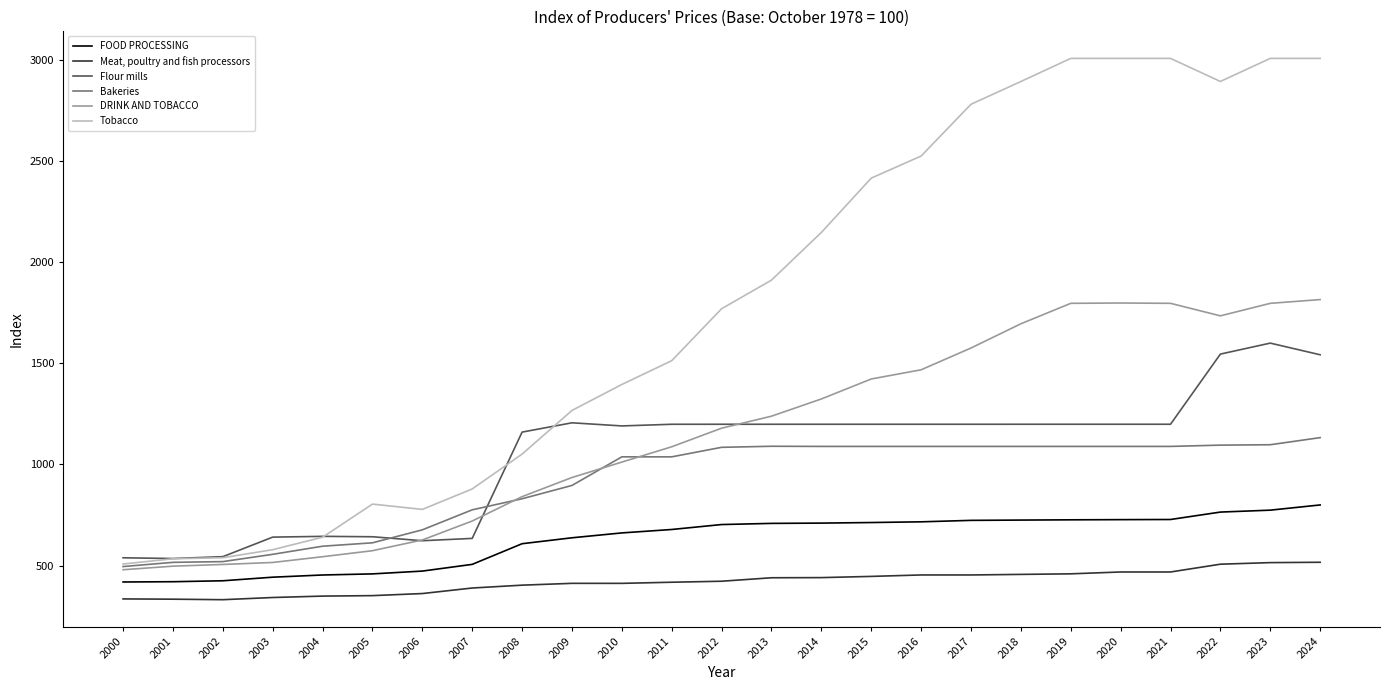

The Meat, poultry and fish processors series shows 102.6 at 2002. True or false?

False